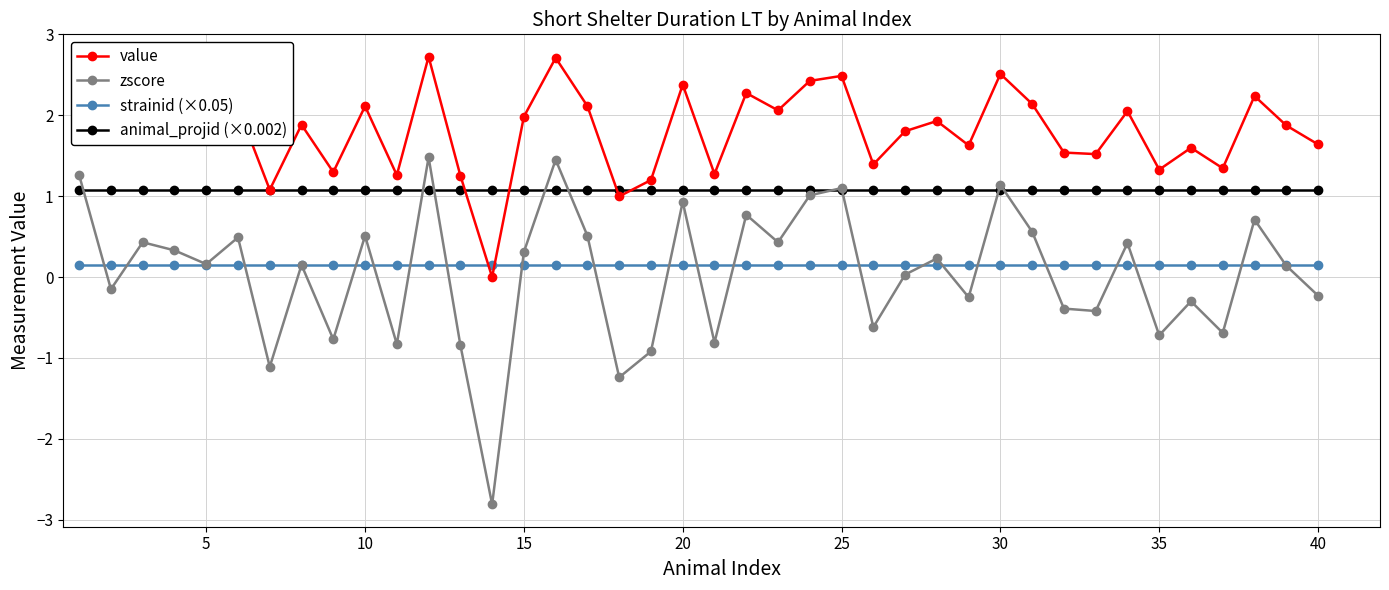

True or false: strainid (×0.05) and animal_projid (×0.002) cross at least once.

False